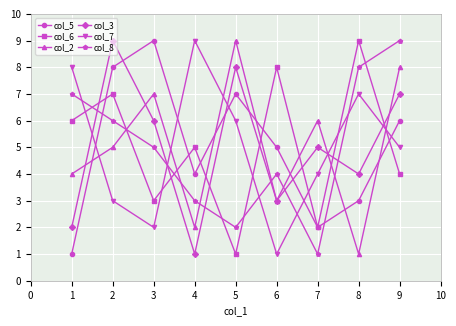

Is this an area chart (filled region under the line)?

No